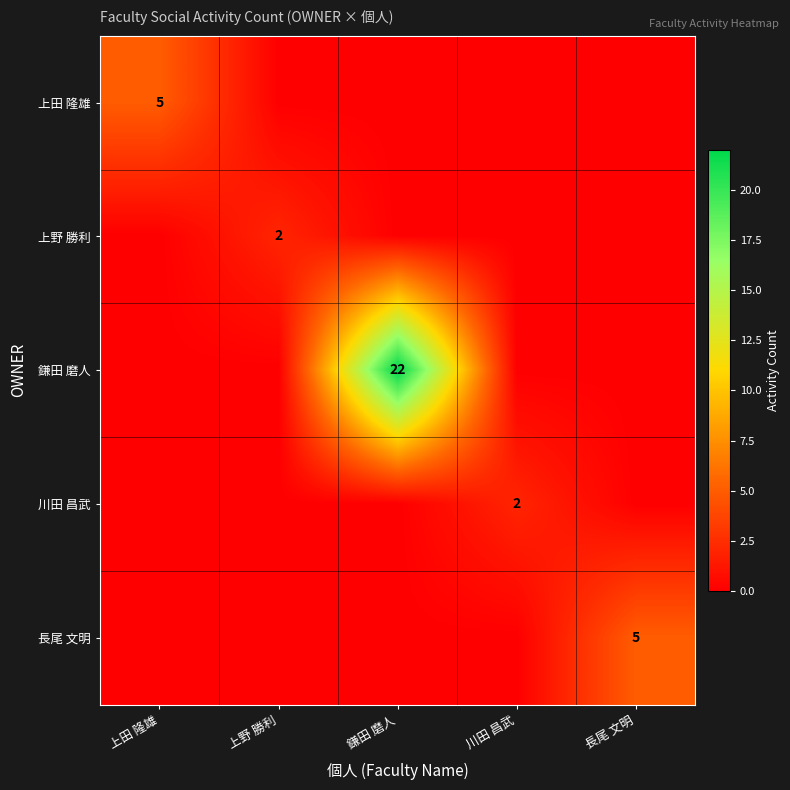

The value of 長尾 文明 at 長尾 文明 is 8. True or false?

False